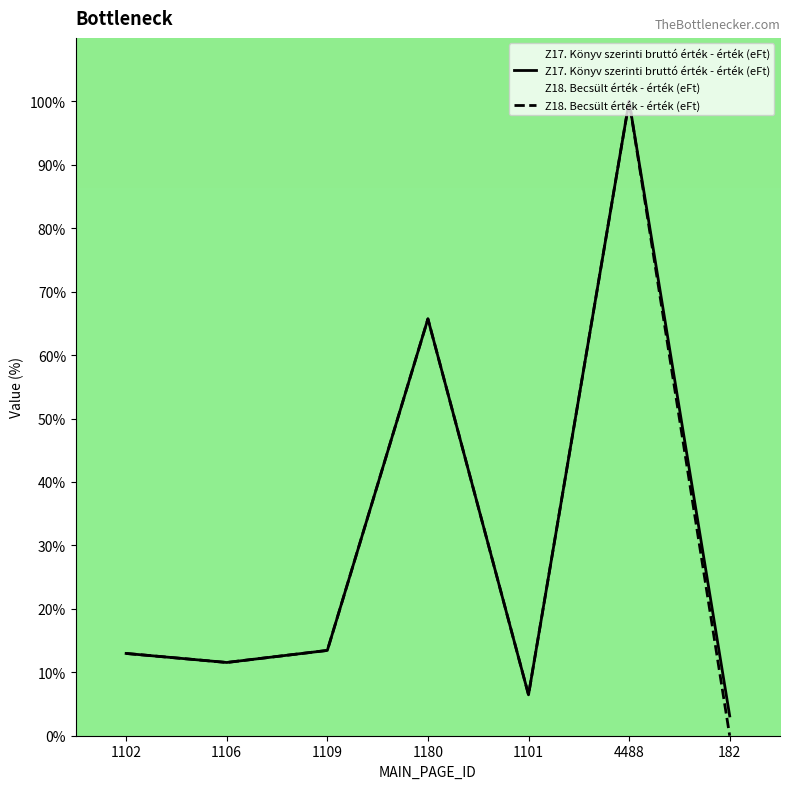

List the labels in order of Z17. Könyv szerinti bruttó érték - érték (eFt) value, largest first.

4488, 1180, 1109, 1102, 1106, 1101, 182